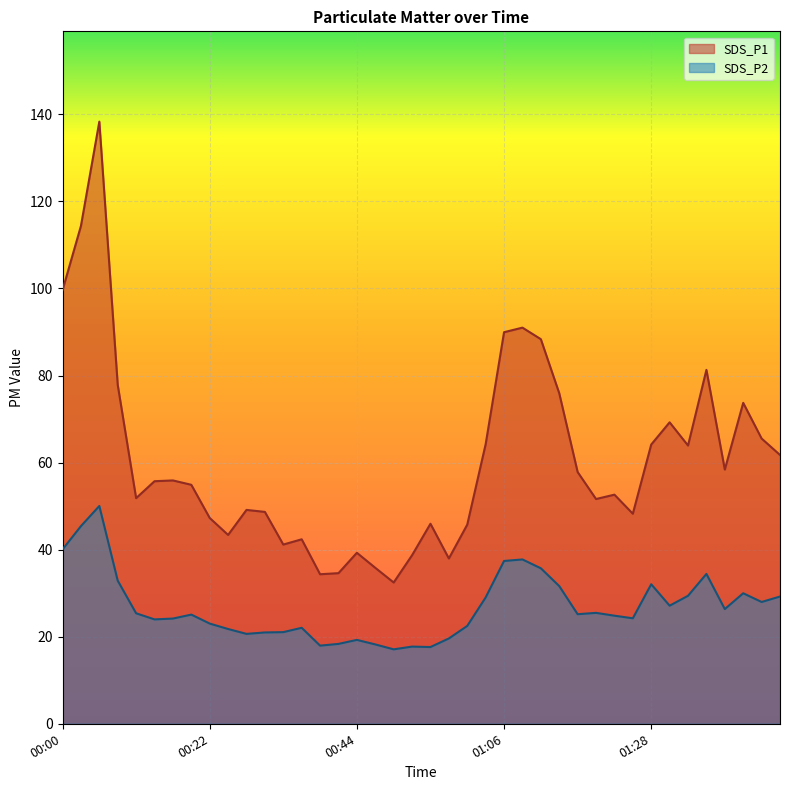

In SDS_P2, how many points are lower than both neighbors (excluding endpoints)?

10